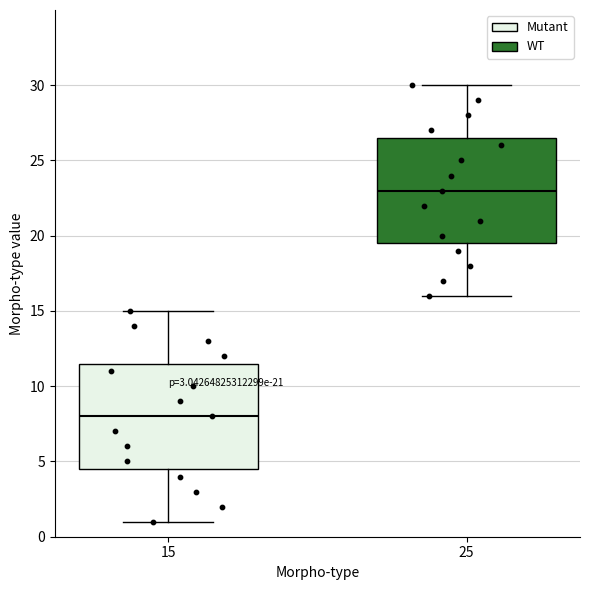

Reading left to right, transcribe this box plot: for each box, give where its median line is, the range the box spans, and where its two whiskers end, as read against the y-axis. The values are not printed on the chart, so give them approximately, as read against the axis.

15: median 8.0, box 4.5 to 11.5, whiskers 1.0 to 15.0
25: median 23.0, box 19.5 to 26.5, whiskers 16.0 to 30.0